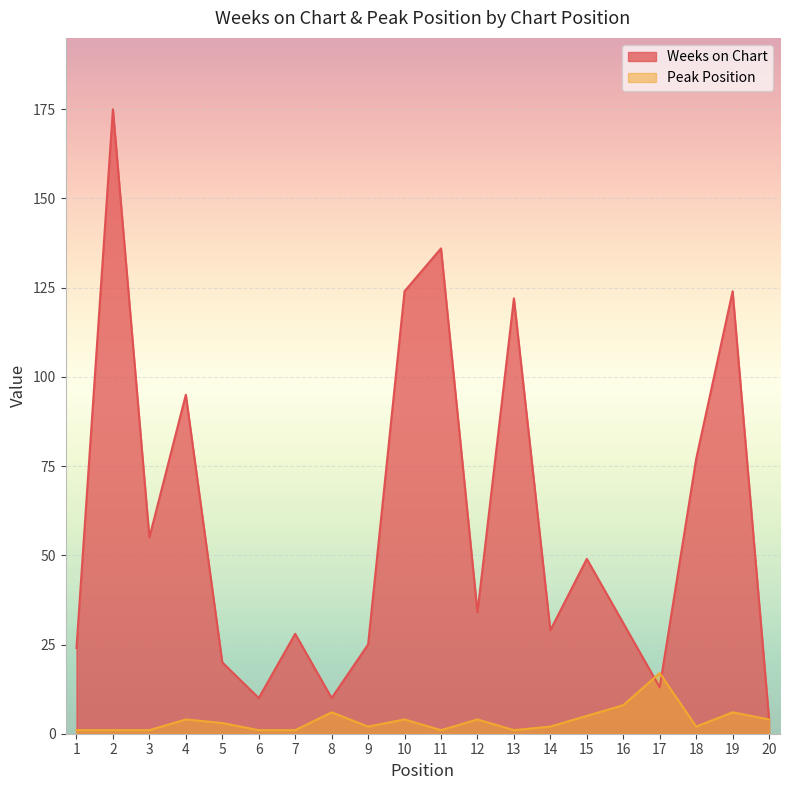

What is the difference between the maximum and minimum values in the Peak Position series?

16